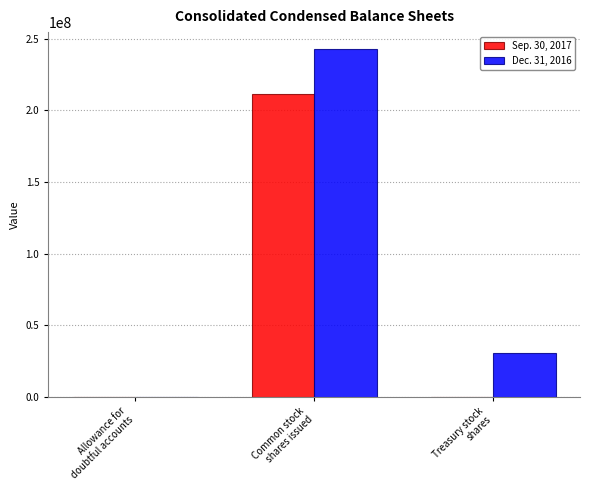

Which series has the largest total across all categories?

Dec. 31, 2016